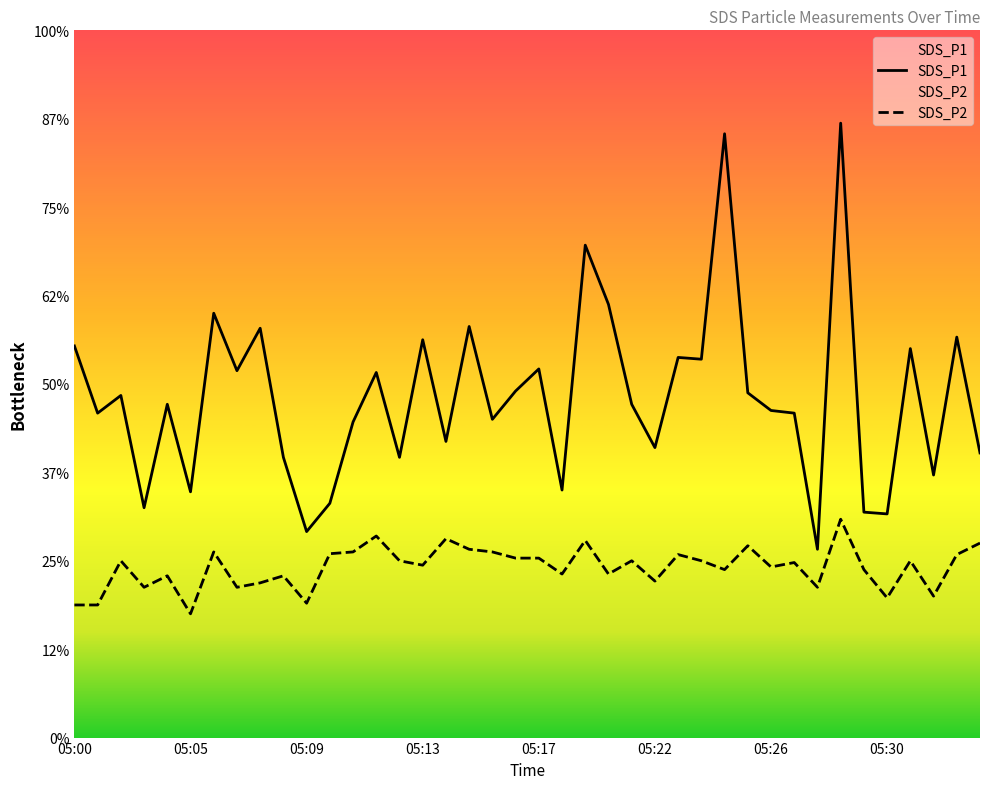

Is it true that SDS_P1 equals 7.5 at 05:07?

False